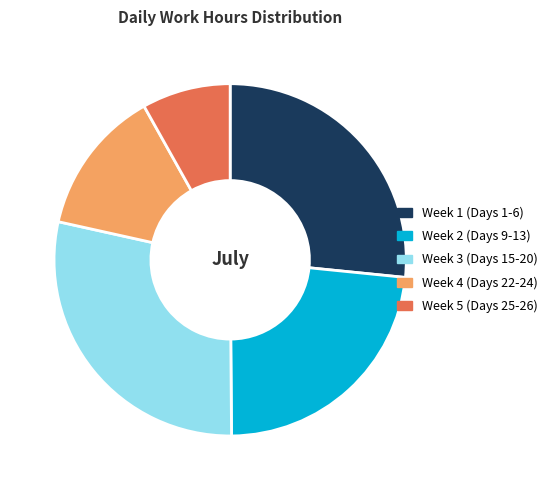

Is there any slice that represents more than half of the pie?

No